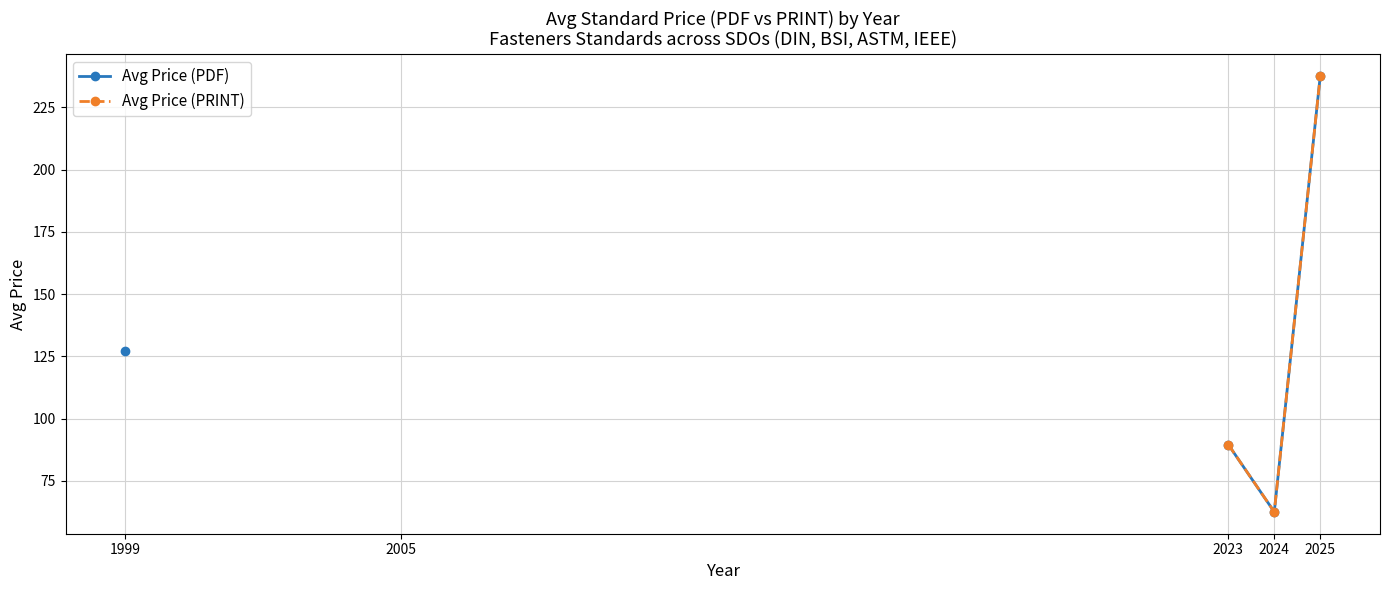

What is the value of the Avg Price (PDF) point at the 3rd from the left?

89.5